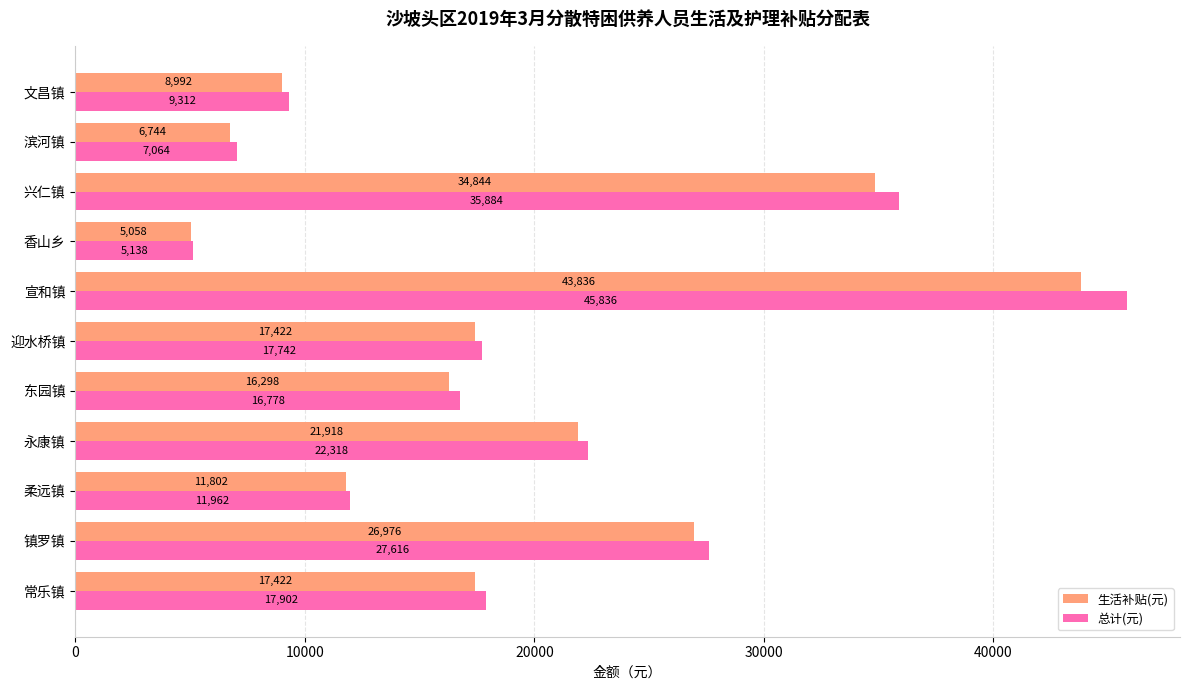

At how many categories does at least one series exceed 6691?

10